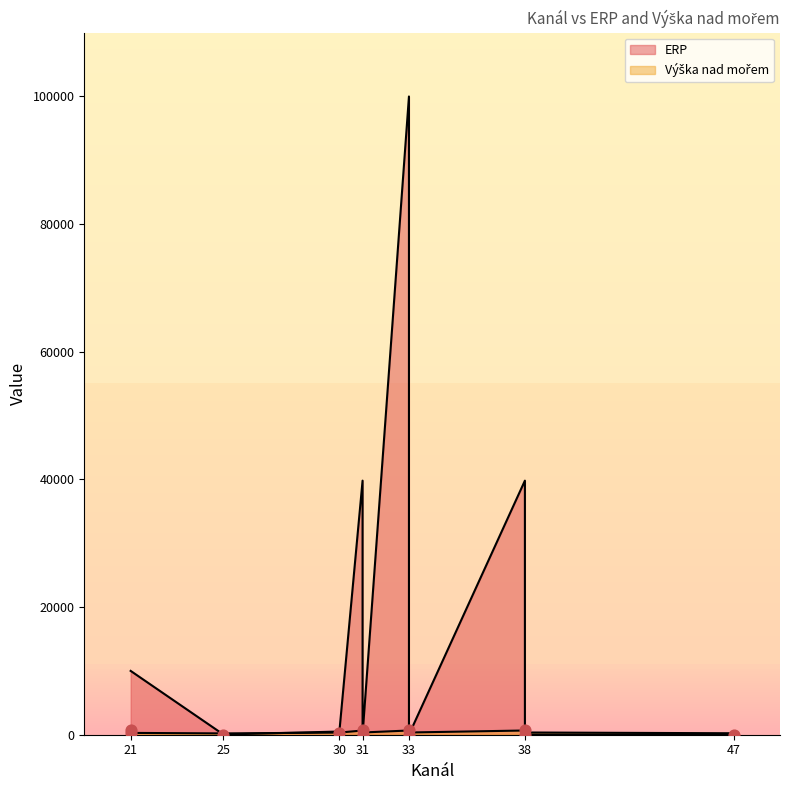

Which series has the largest total across all categories?

ERP